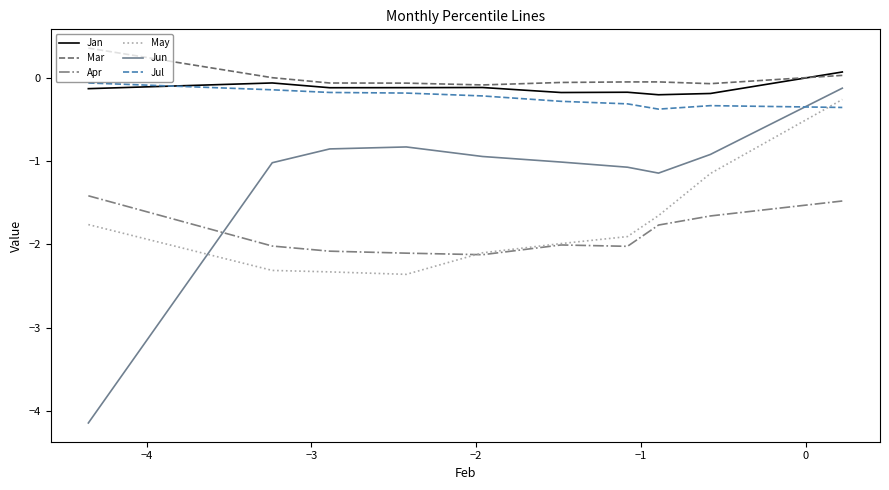

How many lines are shown in the chart?

6